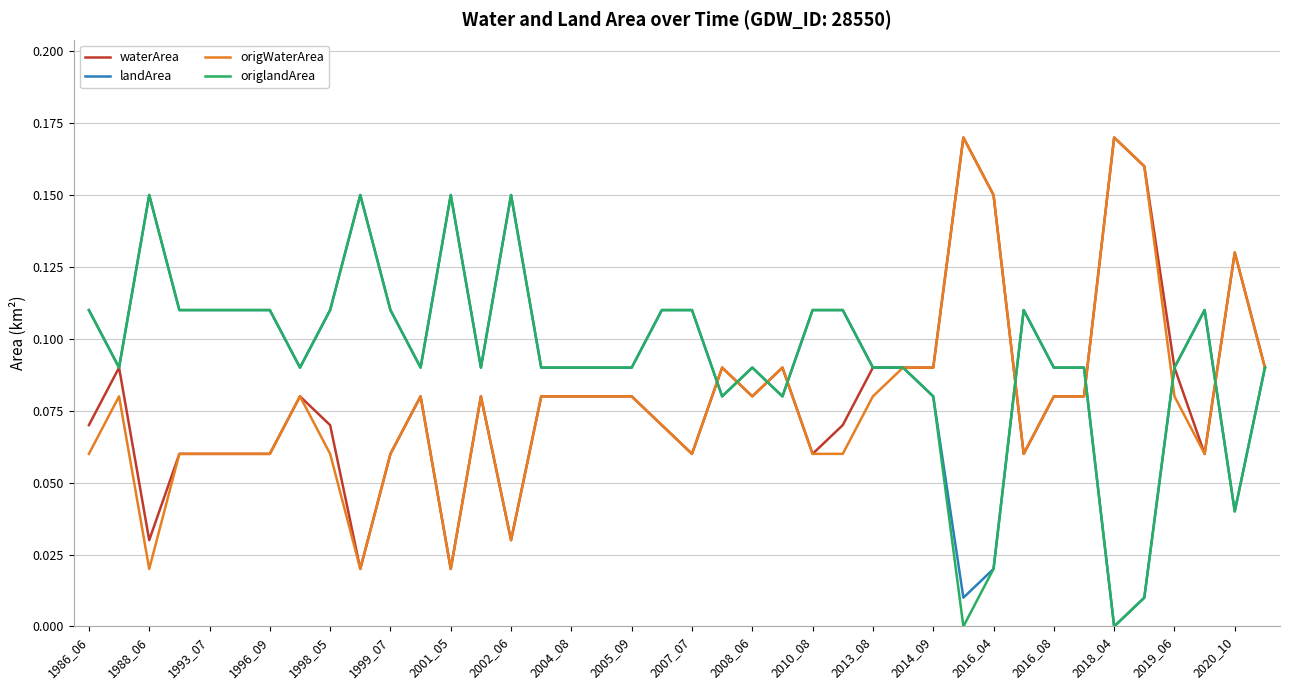

True or false: origlandArea and landArea cross at least once.

False